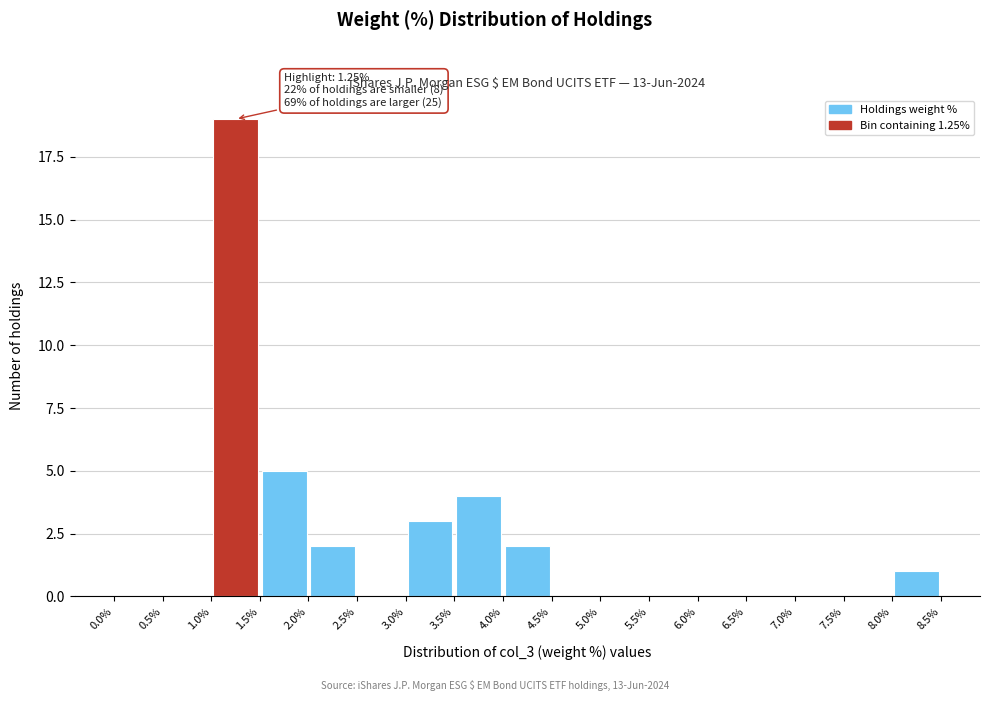

Over which range of the x-axis is the bar tallest?

1.0% to 1.5%